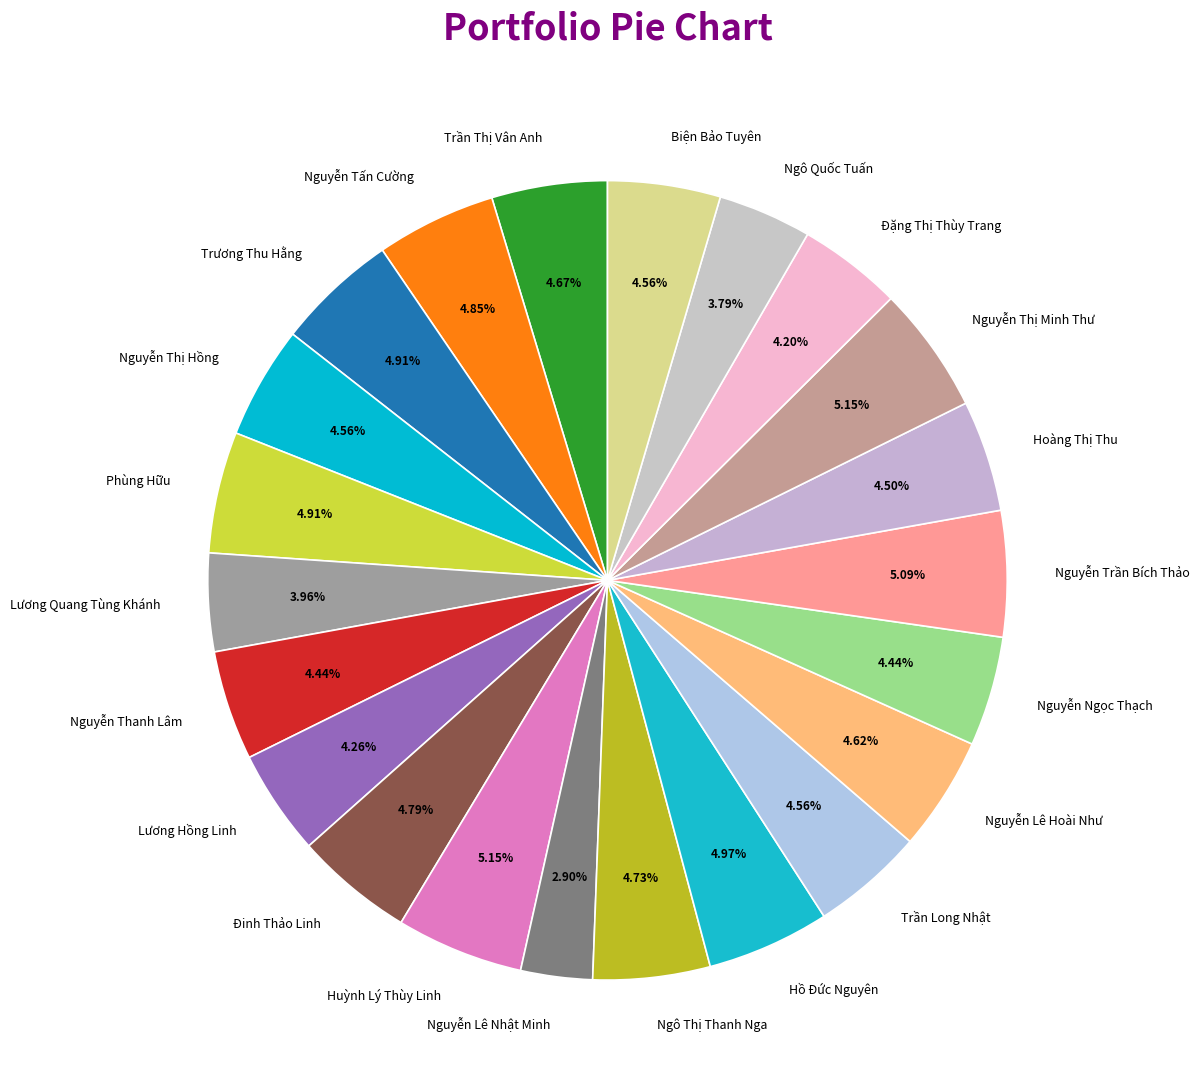

Is it true that Trần Thị Vân Anh is 5% of the pie?

True